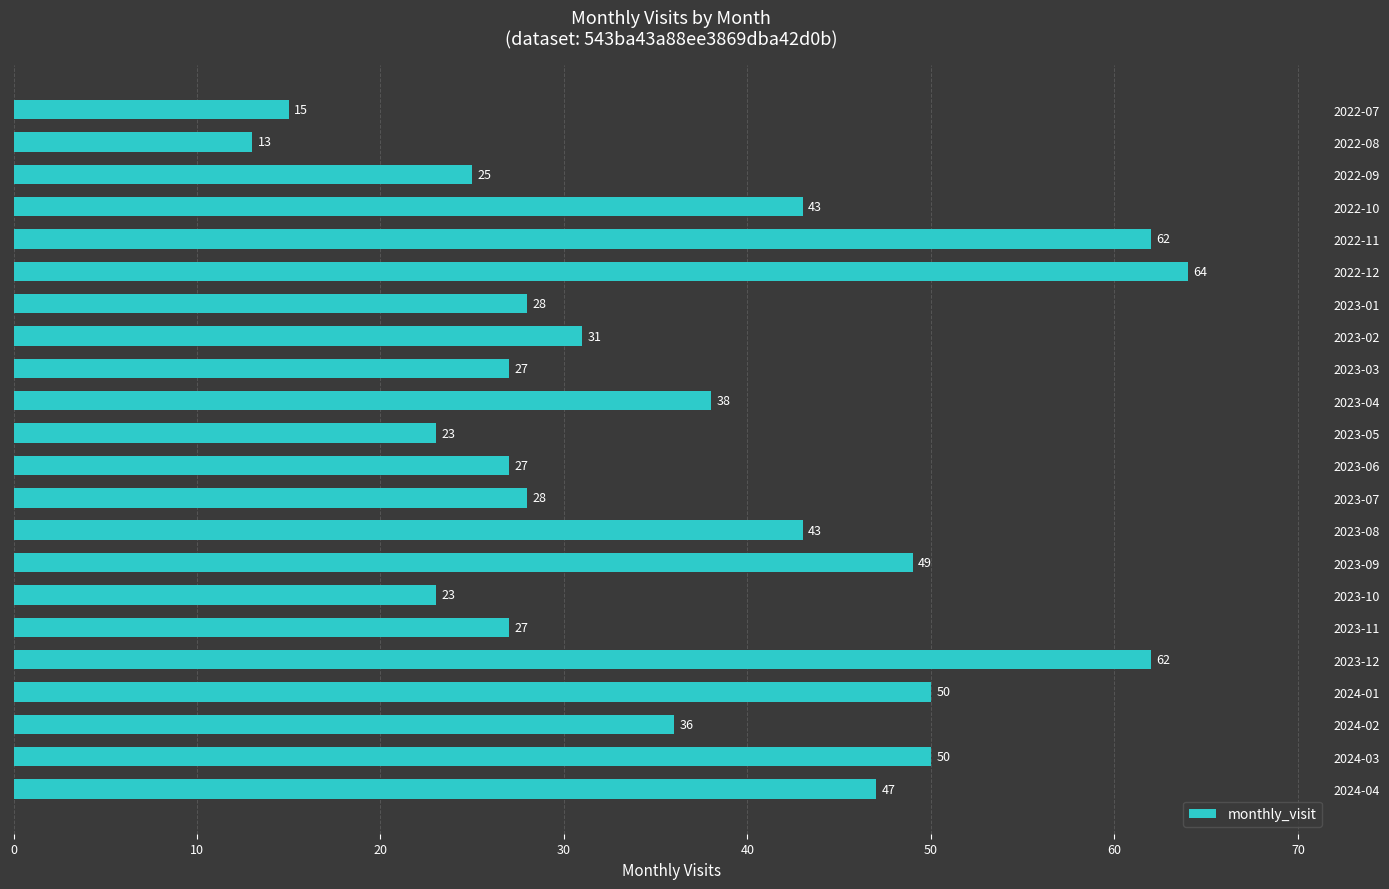

Approximately how many times larger is the value at 2023-06 compared to 2024-04?

0.6